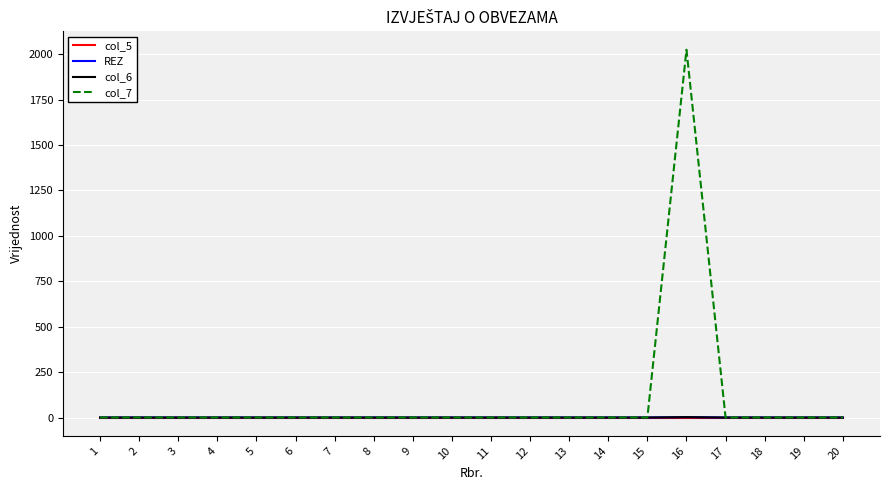

How many lines are shown in the chart?

4